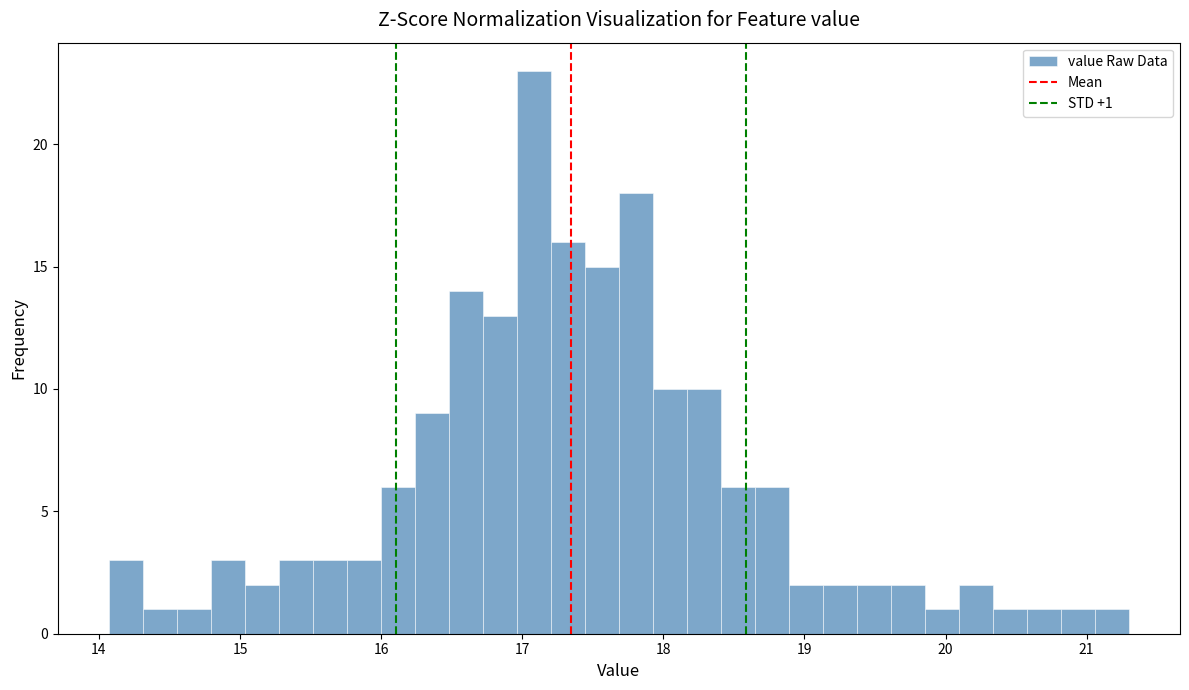

Read against the x-axis, roughly where is the centre of the tallest bar?

17.1